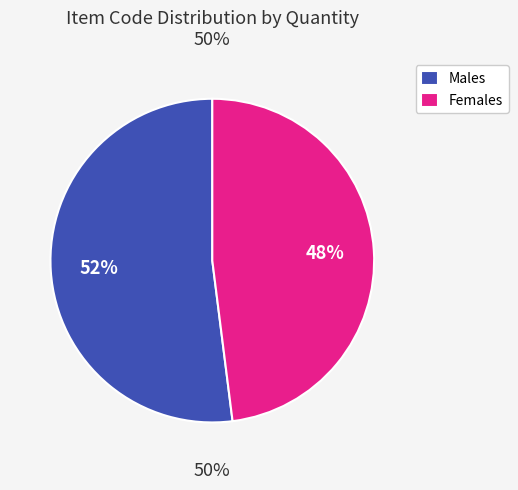

Is SAF0597 the majority of the pie?

No